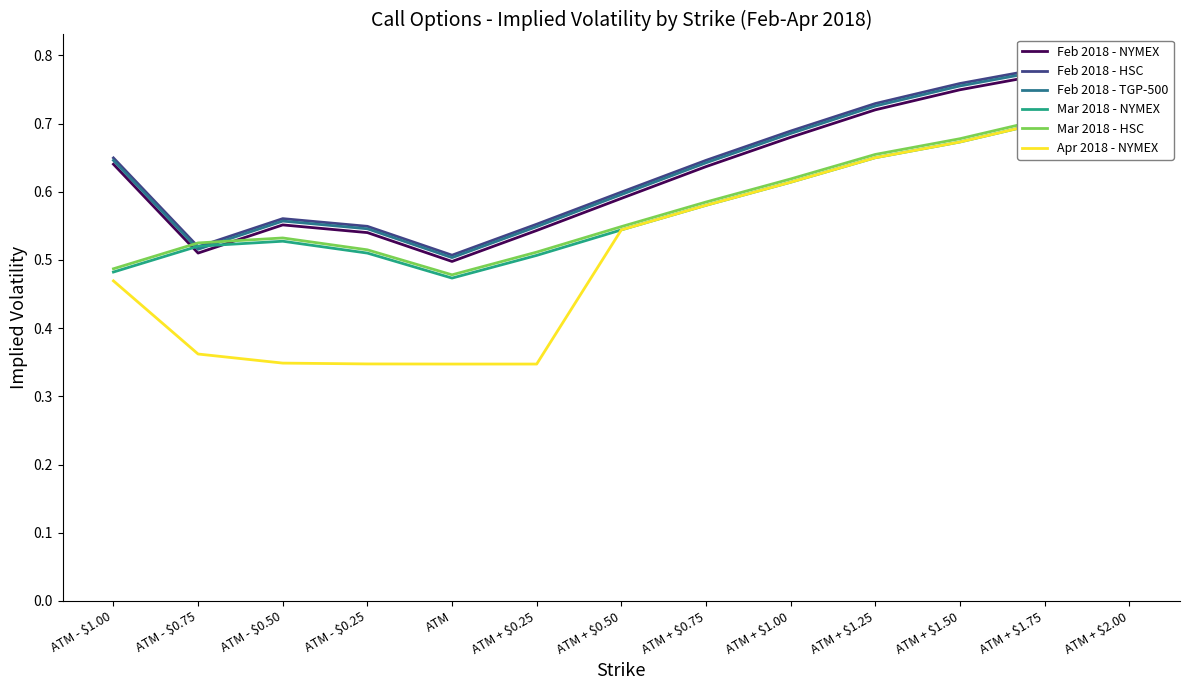

True or false: Mar 2018 - NYMEX and Mar 2018 - HSC cross at least once.

False